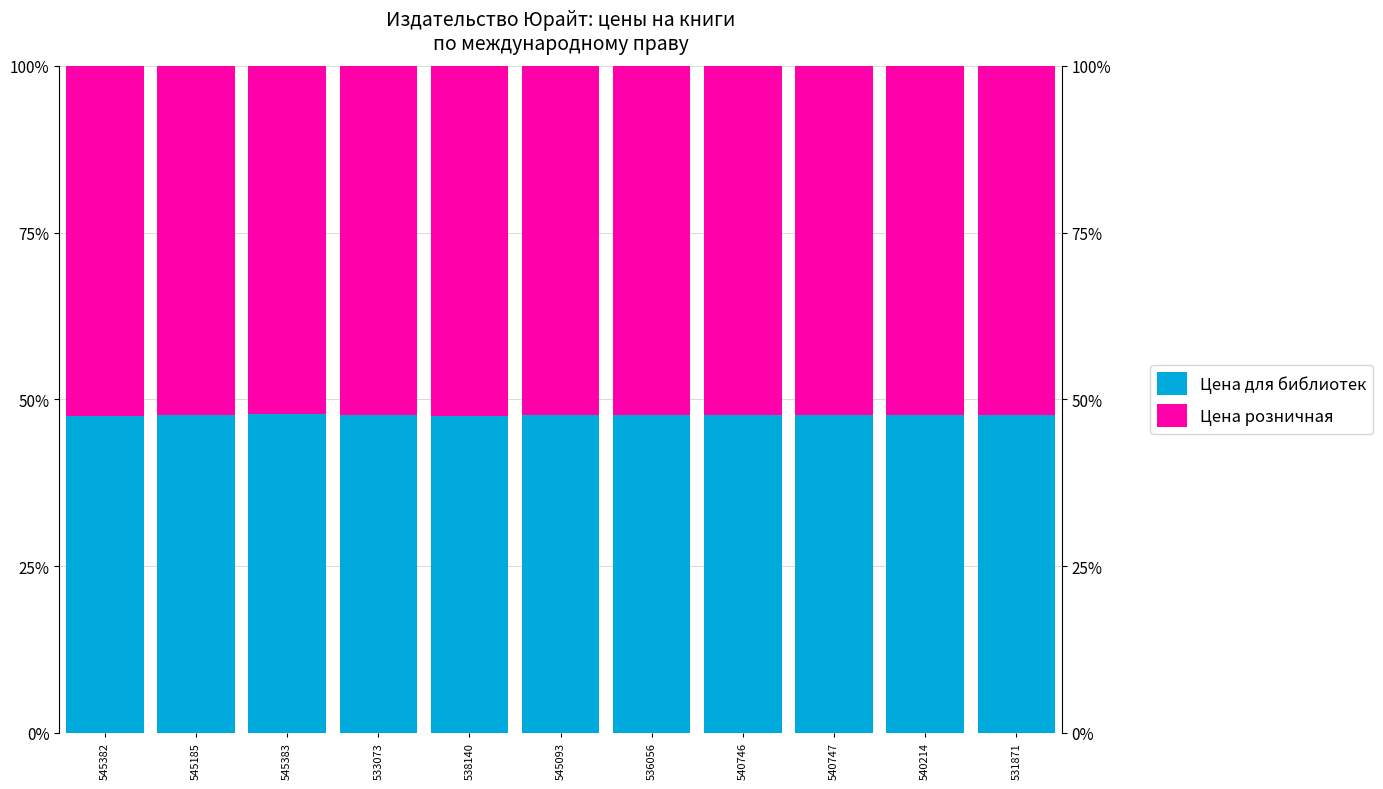

At how many categories does at least one series exceed 51?

11